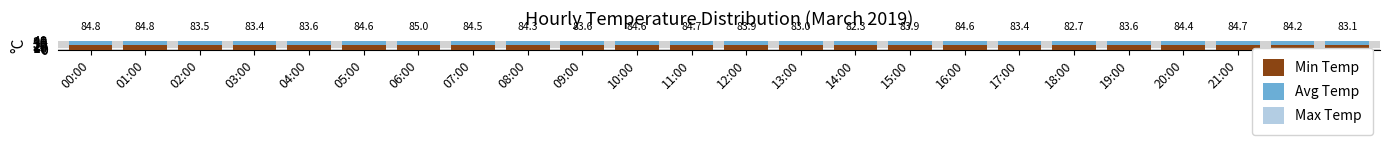

At which label does Min Temp reach its minimum?

14:00